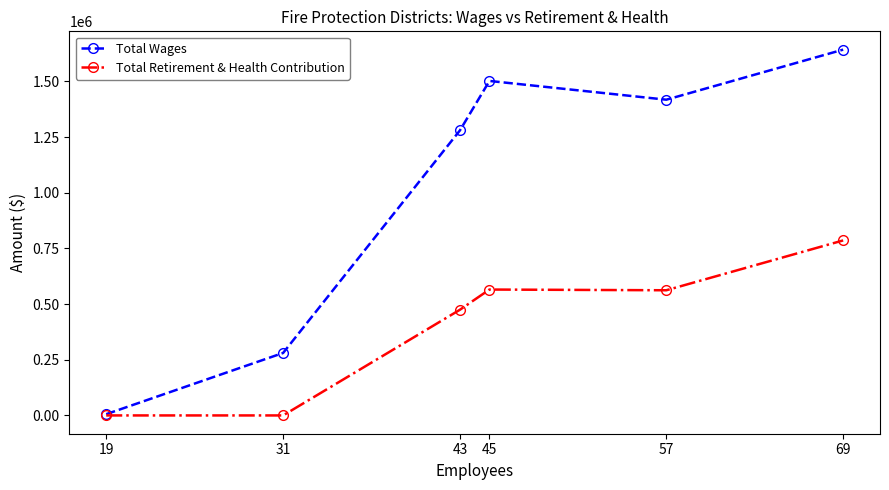

What is the value of the Total Wages point at the 5th from the left?

1417579.0